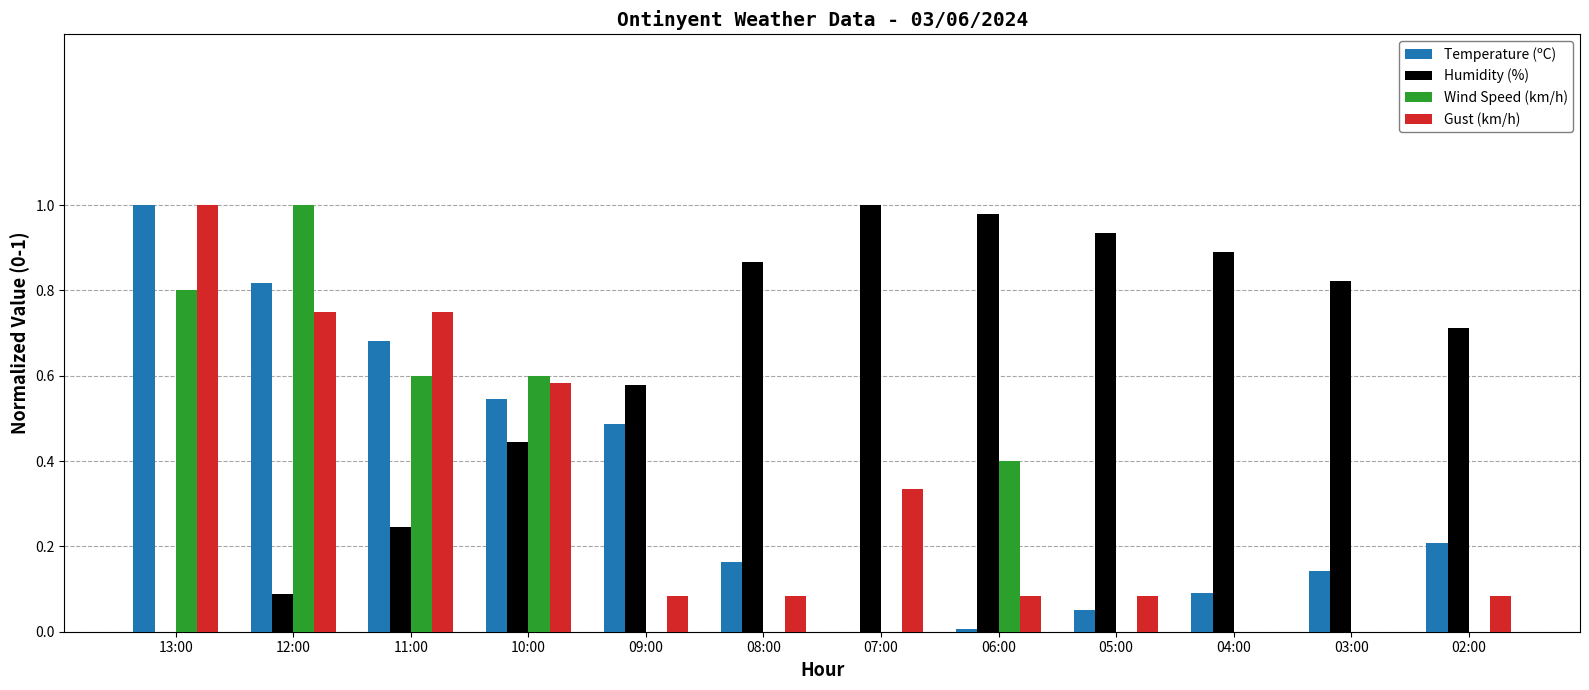

What is the total value across all series at 09:00?

1.1